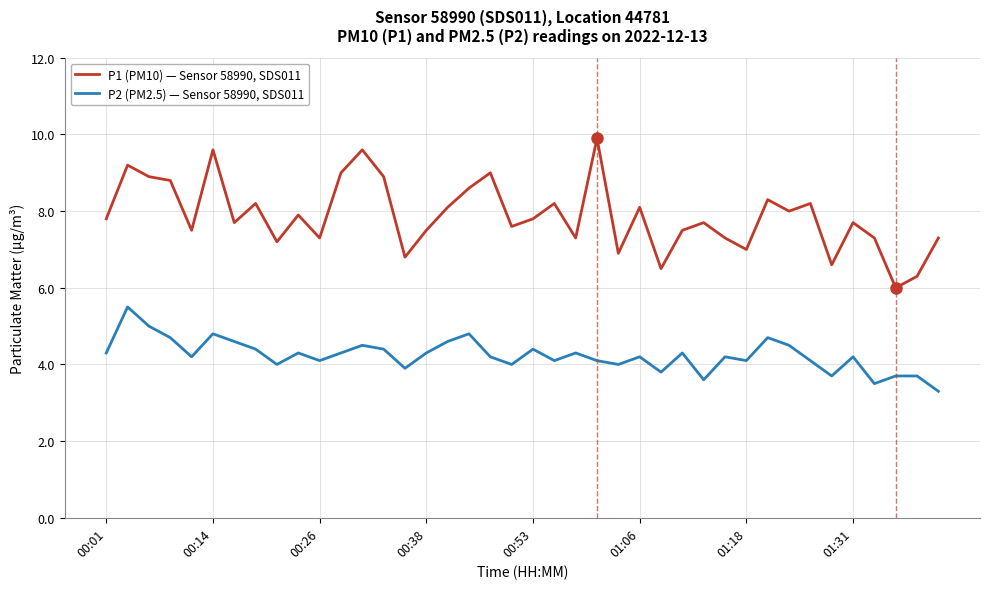

What are all the series names shown in the legend?

P1 (PM10) — Sensor 58990, SDS011, P2 (PM2.5) — Sensor 58990, SDS011